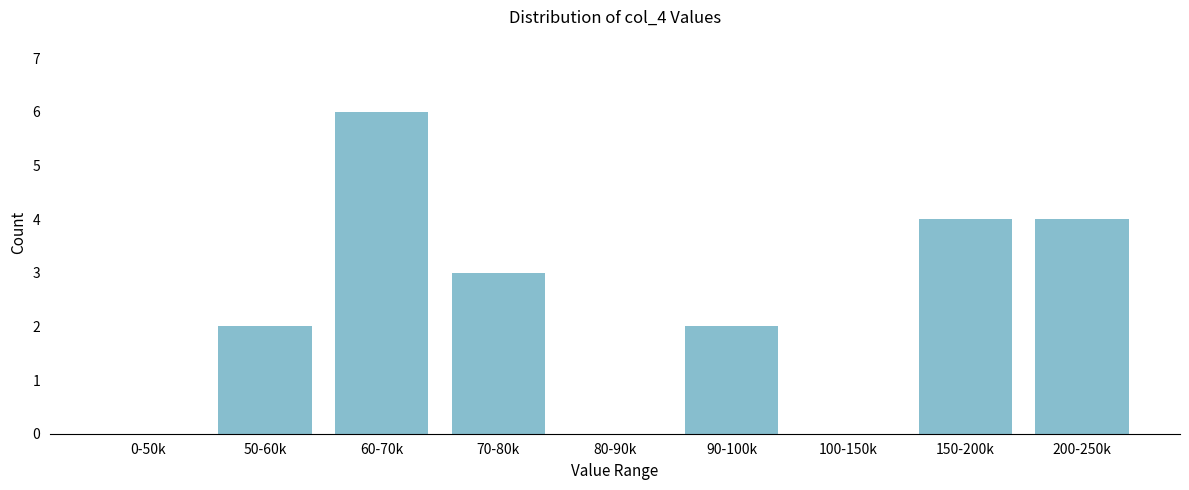

Reading right to left, list all the values displayed in this chart.

200-250k=4	150-200k=4	100-150k=0	90-100k=2	80-90k=0	70-80k=3	60-70k=6	50-60k=2	0-50k=0